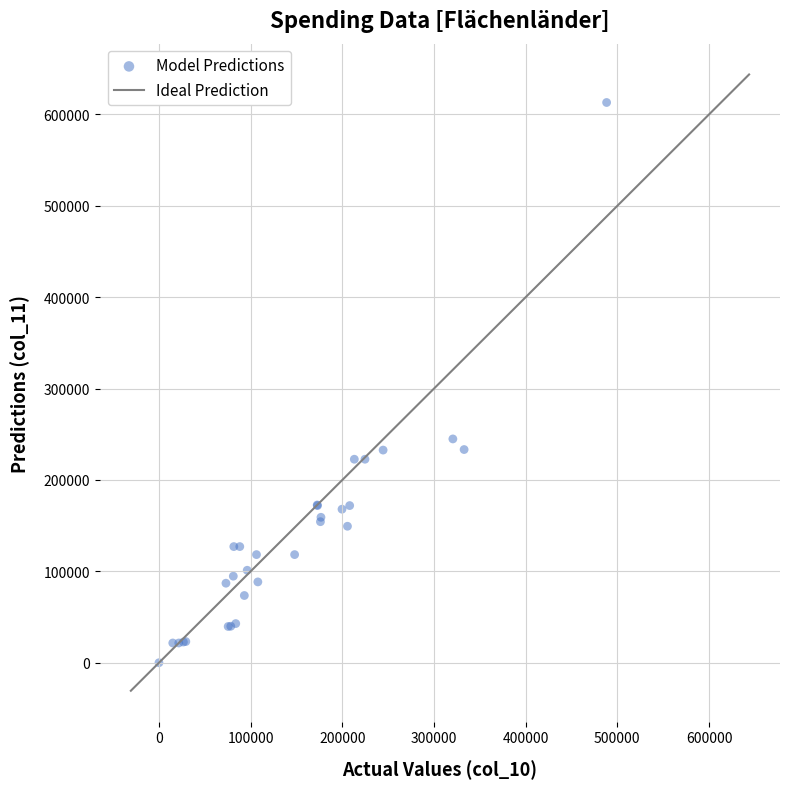

What Y value in the scatter plot is closest to 306519?

244902.9